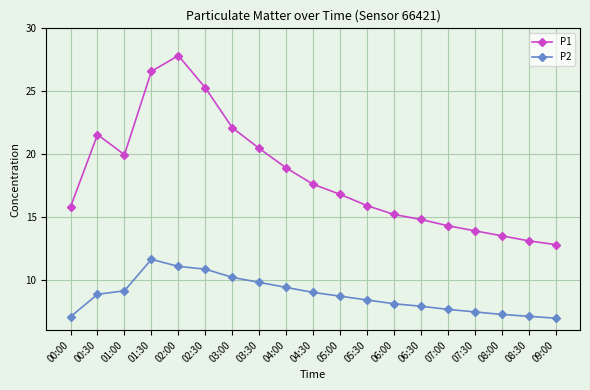

What is the greatest value displayed?

27.8